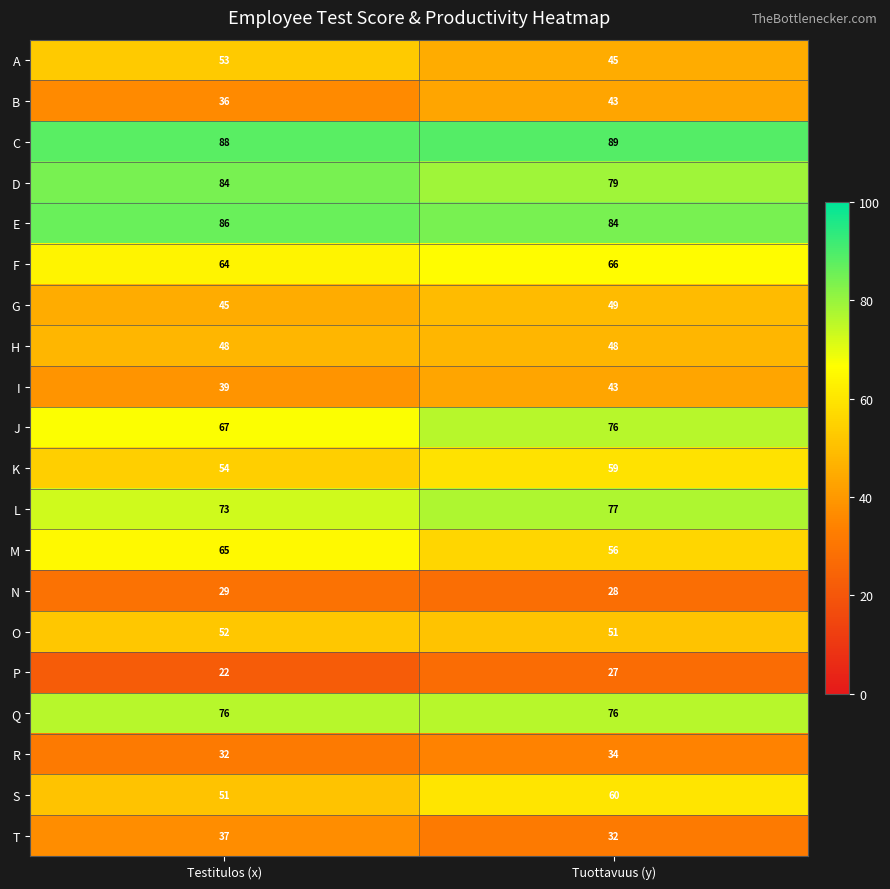

What is the minimum value shown in the chart?

22